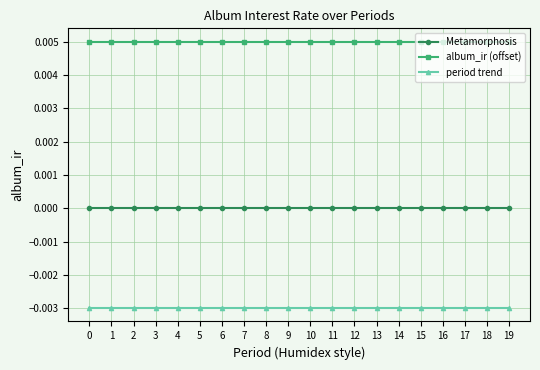

The value of Metamorphosis at 10 is 0.0. True or false?

True